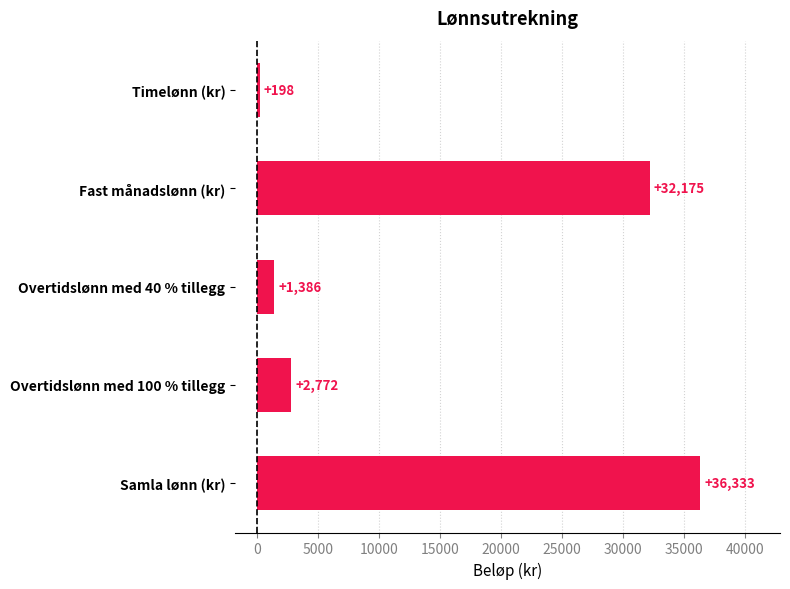

At which category does the chart reach its peak across all series?

Samla lønn (kr)